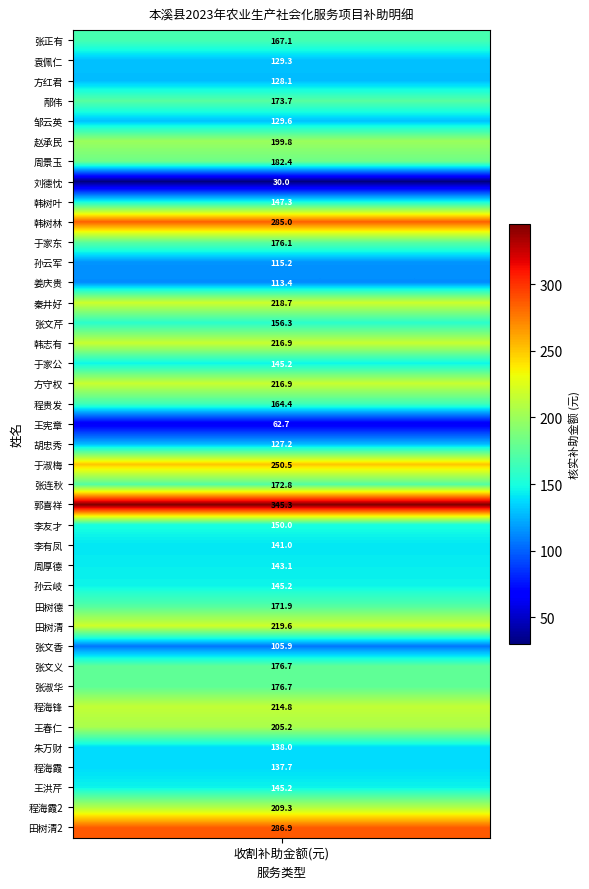

List the labels in order of value, largest first.

23, 39, 9, 21, 29, 13, 15, 17, 33, 38, 34, 5, 6, 31, 32, 10, 3, 22, 28, 0, 18, 14, 24, 8, 16, 27, 37, 26, 25, 35, 36, 4, 1, 2, 20, 11, 12, 30, 19, 7